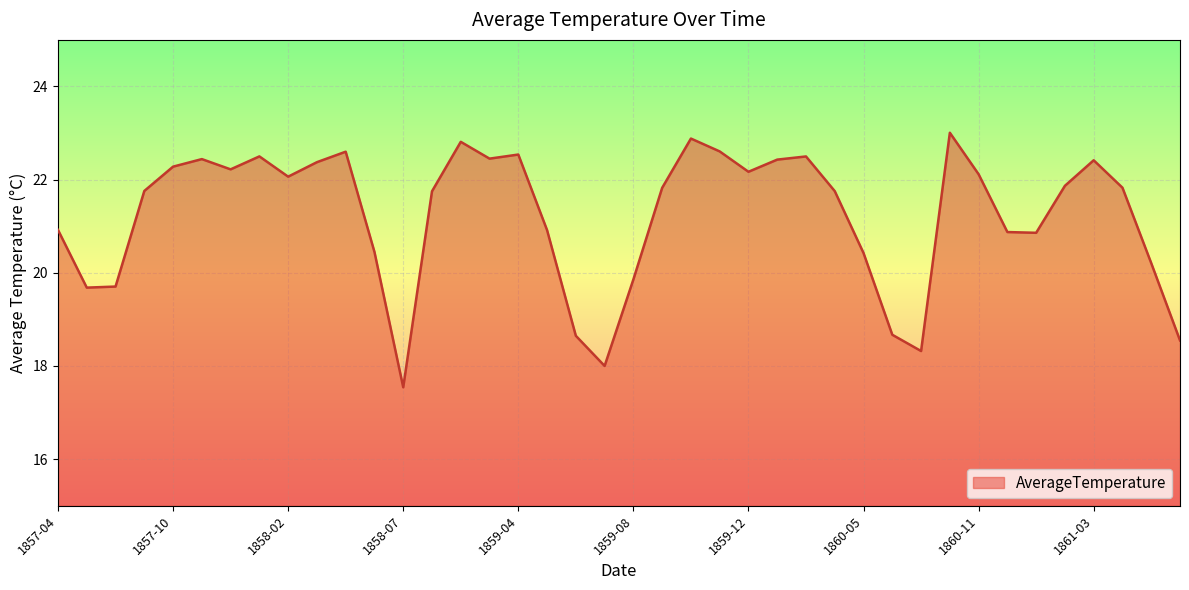

Does the chart display data point markers on the line(s)?

No